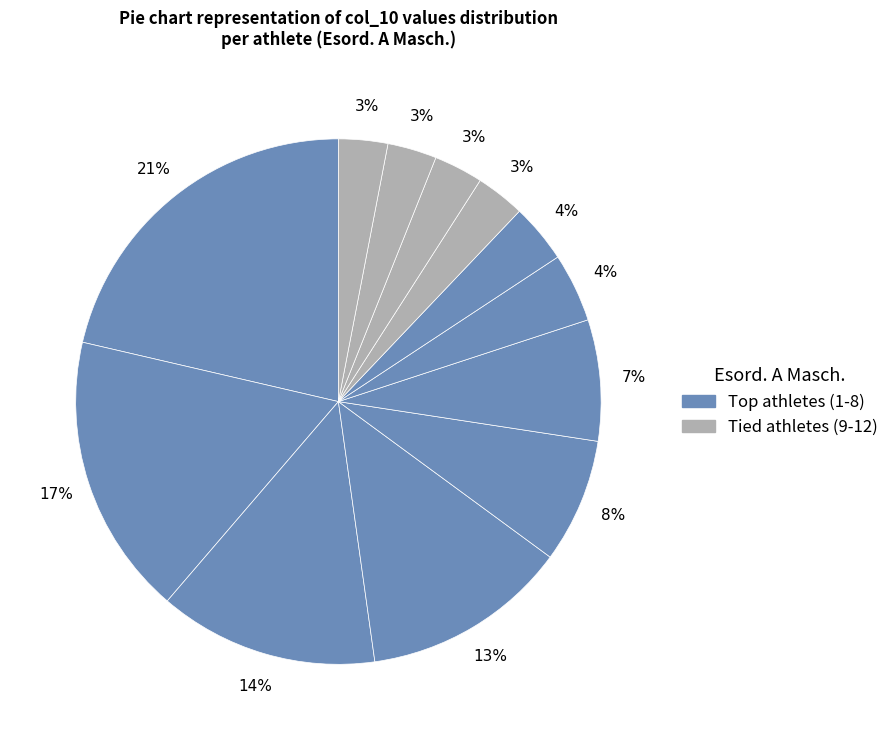

How many slices are in this pie chart?

12